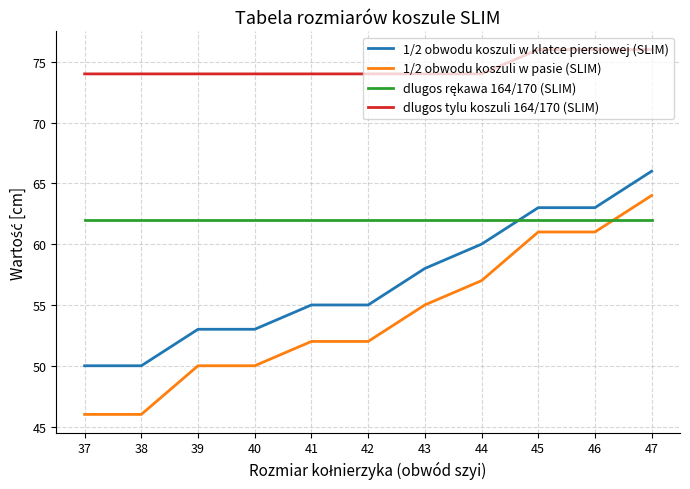

The value of dlugos tylu koszuli 164/170 (SLIM) at 40 is 74. True or false?

True